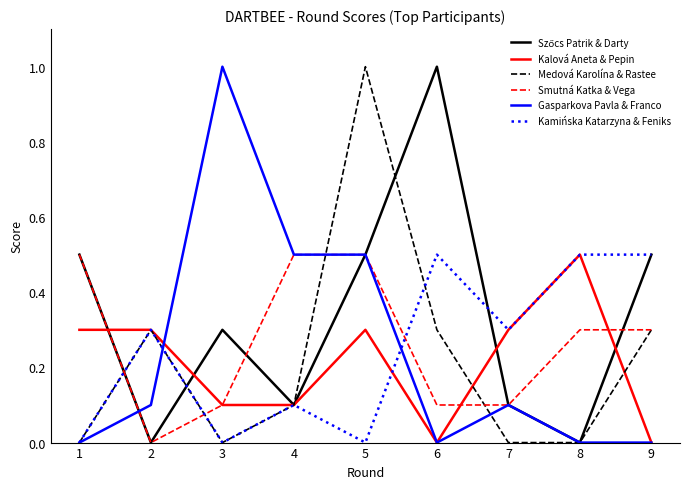

What is the difference between the highest and lowest values at 3?

1.0